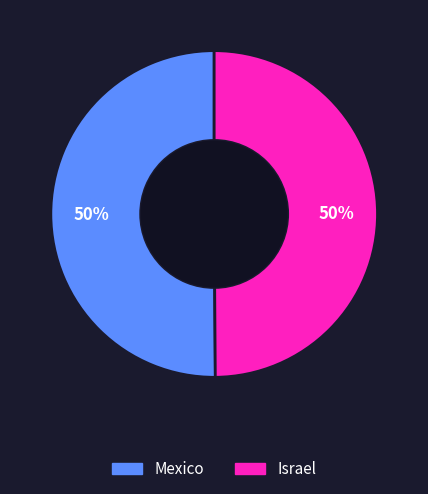

Count the number of slices in the pie.

2